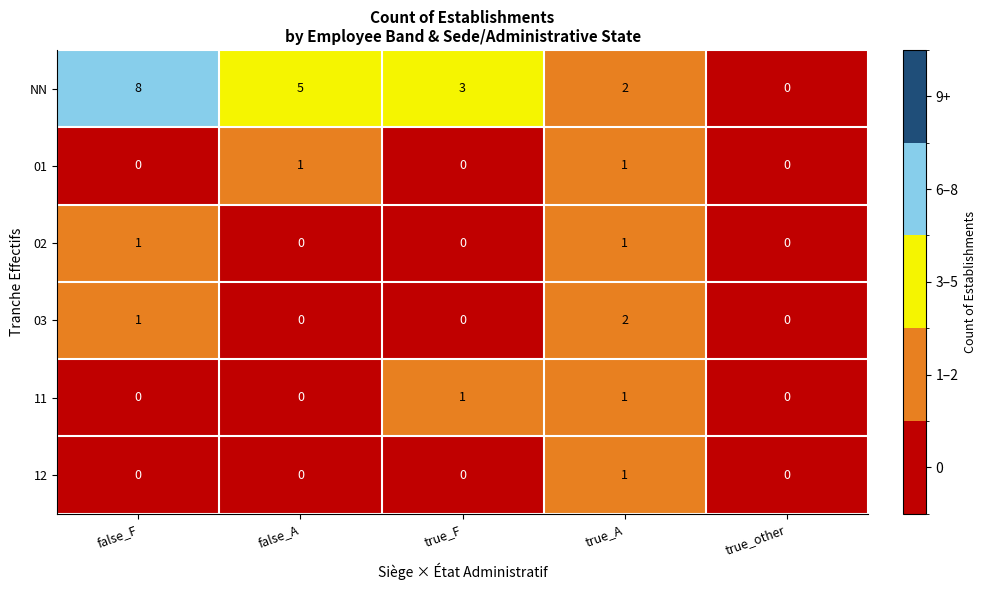

At which category is the sum across all series the highest?

false_F